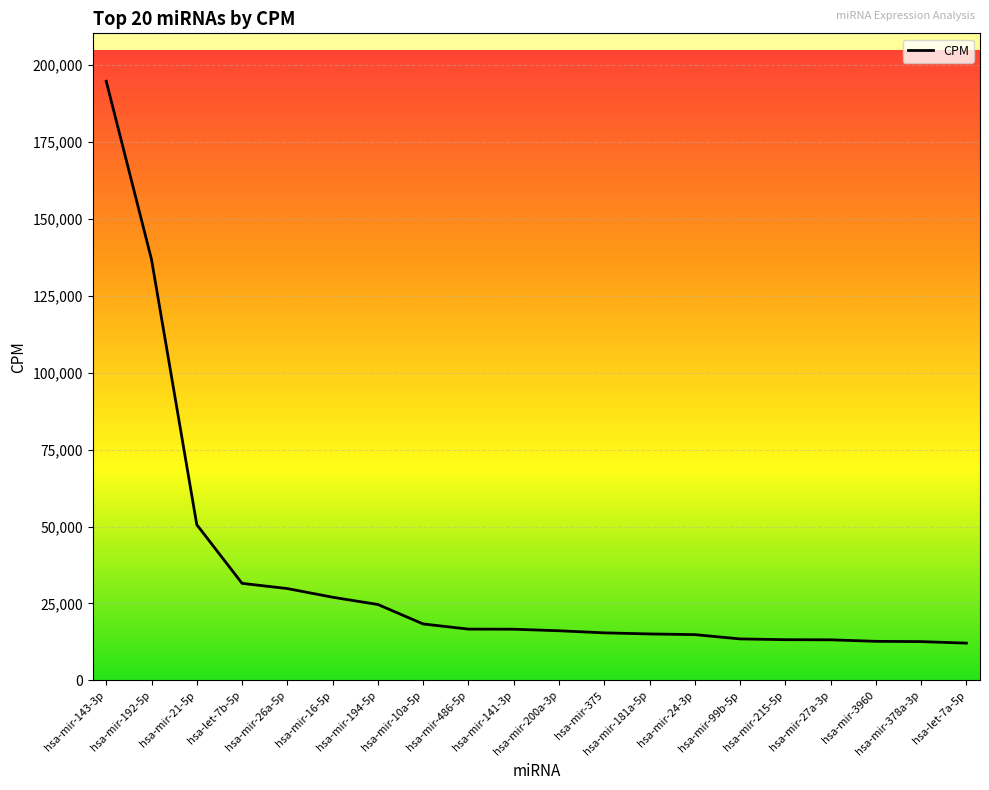

What is the difference between the maximum and minimum values?

182623.1